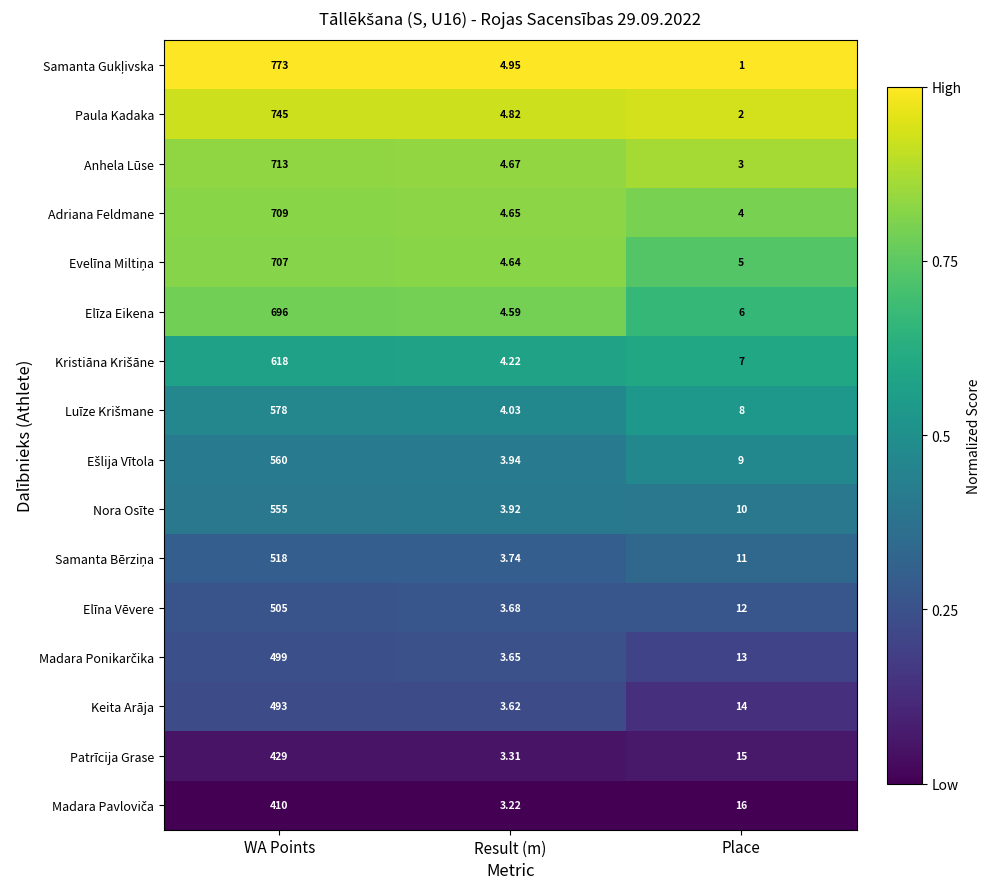

Rank the categories by Elīza Eikena value from highest to lowest.

WA Points, Place, Result (m)